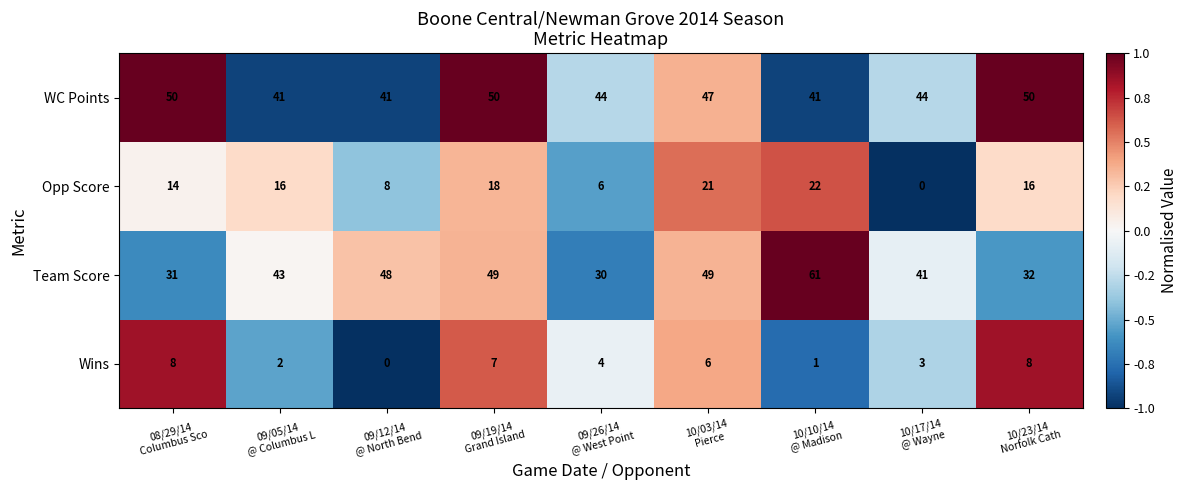

What is the minimum value for WC Points?

41